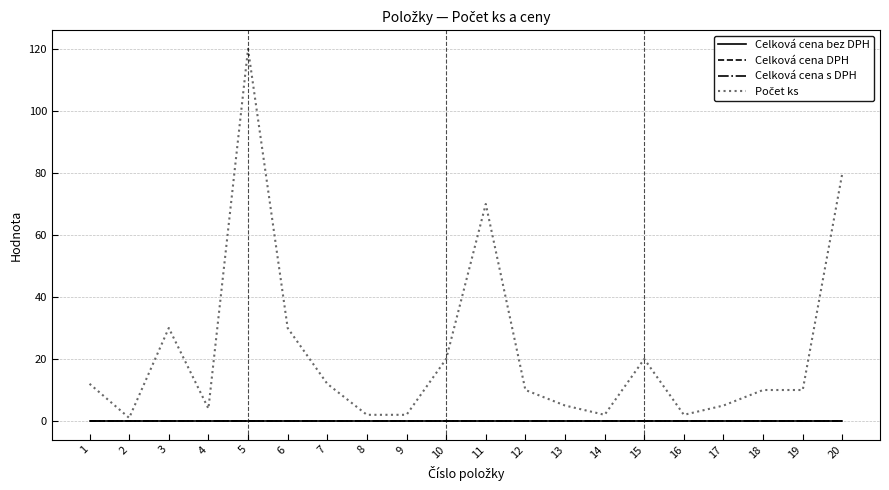

What is the difference between the highest and lowest values at 11?

70